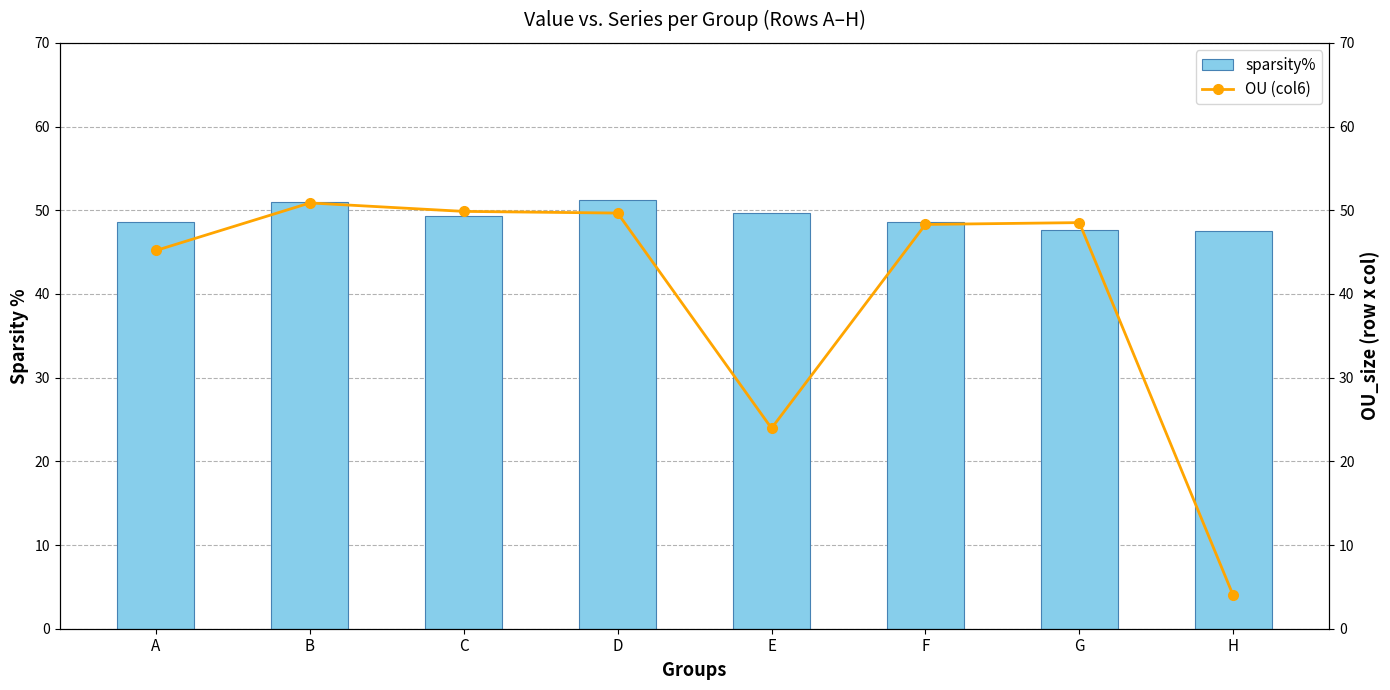

At how many categories does at least one series exceed 0?

8